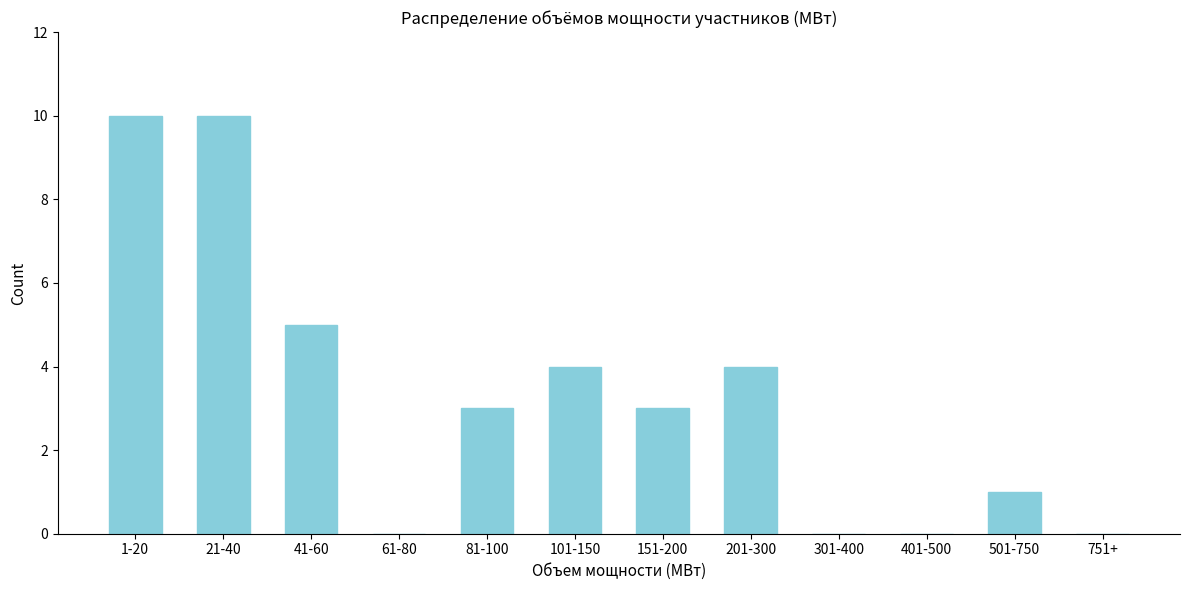

Reading left to right, list all the values displayed in this chart.

1-20=10	21-40=10	41-60=5	61-80=0	81-100=3	101-150=4	151-200=3	201-300=4	301-400=0	401-500=0	501-750=1	751+=0